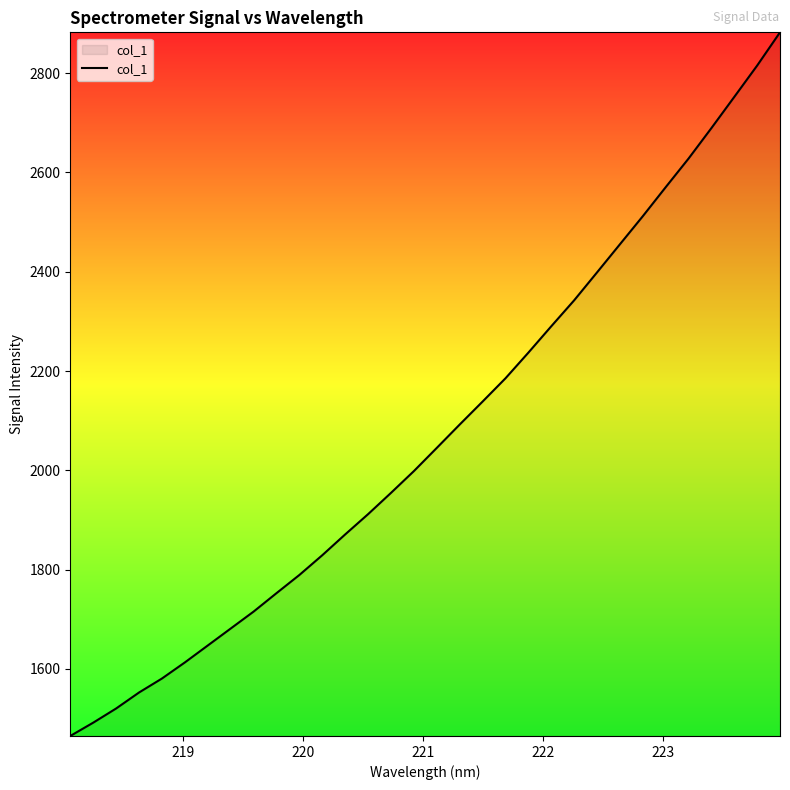

What is the difference between the maximum and minimum values?

1417.1